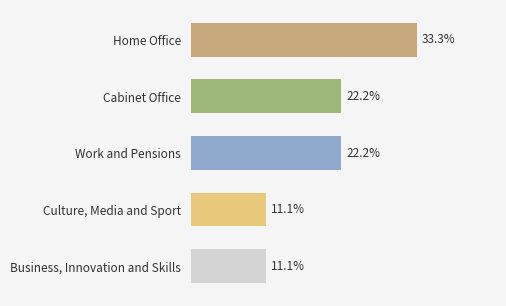

Count the number of categories in the chart.

5